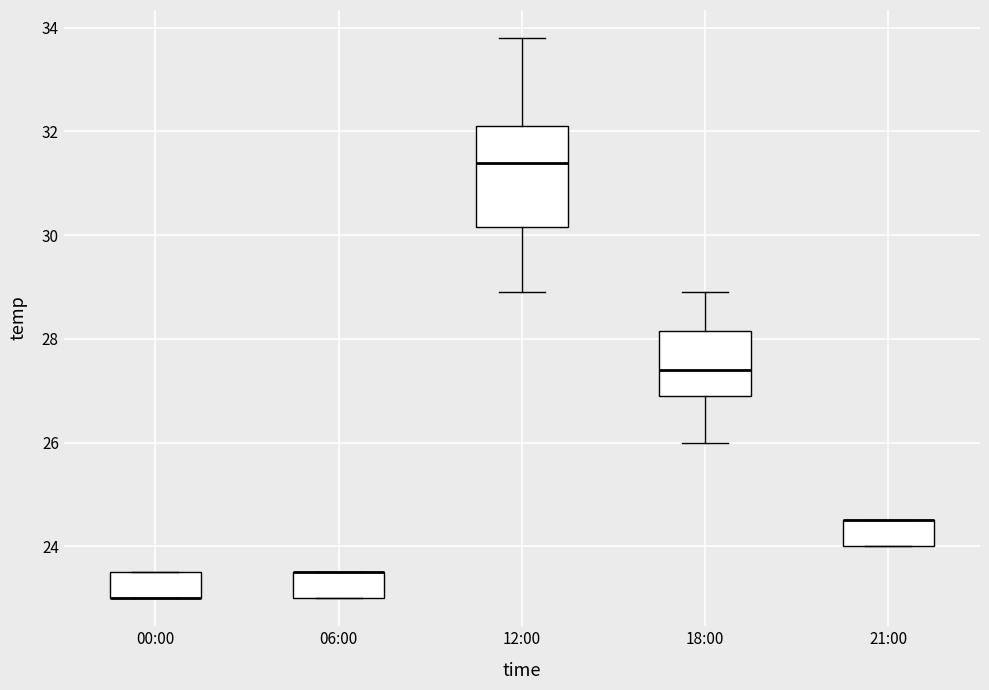

Reading left to right, read every box against the y-axis: the position of its median line, the range the box covers, and the ends of its whiskers. The values are not printed on the chart, so give them approximately, as read against the axis.

00:00: median 23.0 (drawn on the box's lower edge), box 23.0 to 23.6, whiskers 23.0 to 23.6
06:00: median 23.6 (drawn on the box's upper edge), box 23.0 to 23.6, whiskers 23.0 to 23.6
12:00: median 31.4, box 30.2 to 32.2, whiskers 29.0 to 33.8
18:00: median 27.4, box 27.0 to 28.2, whiskers 26.0 to 29.0
21:00: median 24.6 (drawn on the box's upper edge), box 24.0 to 24.6, whiskers 24.0 to 24.6